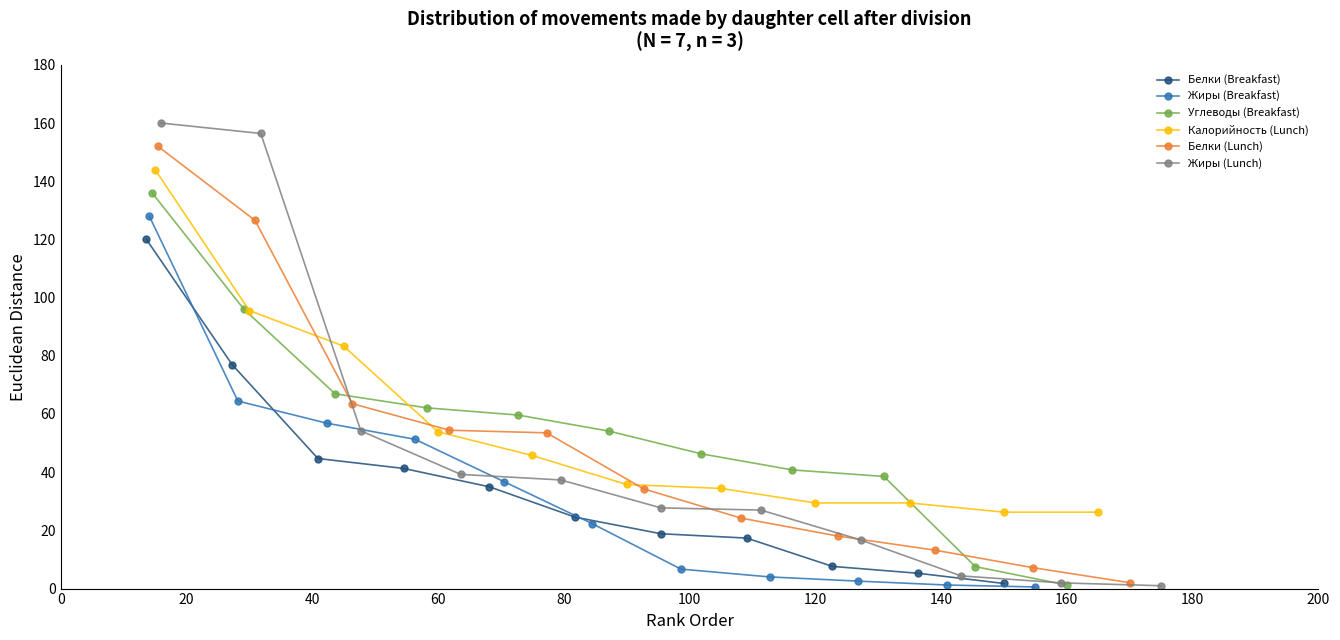

Reading left to right, what are all the values shown in this chart?

Белки (Breakfast): 120.0	77.0	44.7	41.3	35.0	24.5	18.8	17.4	7.6	5.3	1.8
Жиры (Breakfast): 128.0	64.4	56.9	51.3	36.8	22.3	6.7	4.0	2.6	1.2	0.6
Углеводы (Breakfast): 136.0	96.1	66.9	62.1	59.6	54.1	46.3	40.8	38.5	7.5	1.2
Калорийность (Lunch): 144.0	95.5	83.3	53.9	45.7	35.8	34.4	29.4	29.4	26.3	26.3
Белки (Lunch): 152.0	126.5	63.5	54.4	53.5	34.3	24.2	18.0	13.2	7.2	2.0
Жиры (Lunch): 160.0	156.4	54.2	39.2	37.3	27.7	27.0	16.7	4.4	2.0	1.0